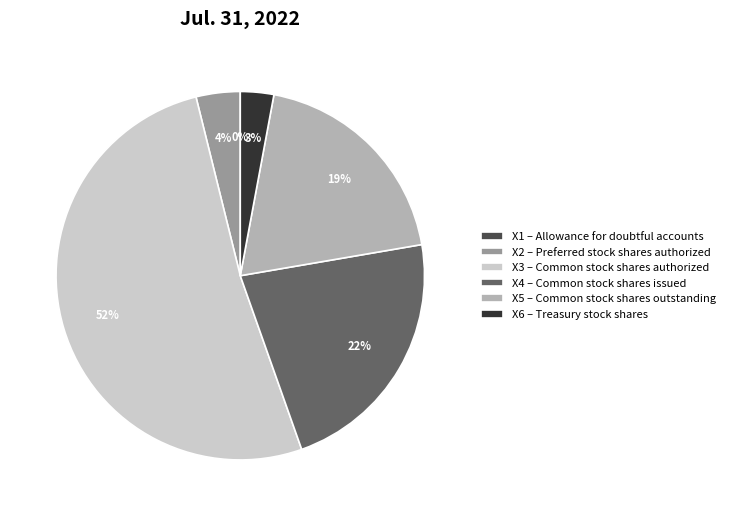

To the nearest percent, what portion does X3 – Common stock shares authorized represent?

52%